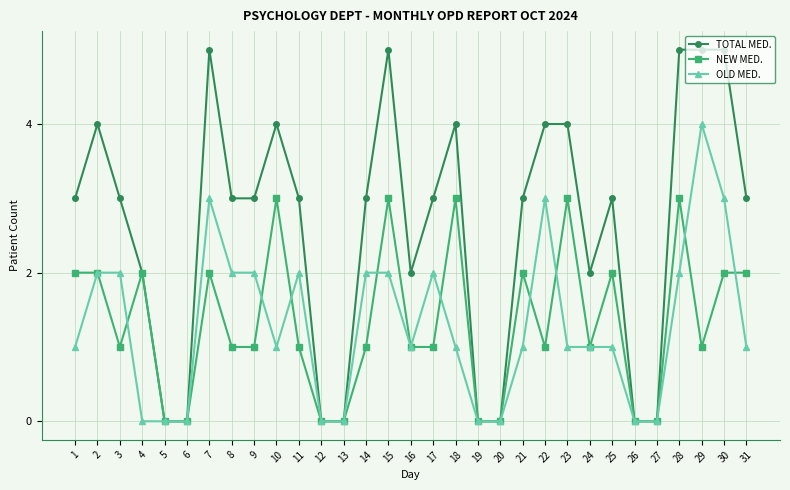

Reading left to right, transcribe all the data shown in this chart.

TOTAL MED.: 3	4	3	2	0	0	5	3	3	4	3	0	0	3	5	2	3	4	0	0	3	4	4	2	3	0	0	5	5	5	3
NEW MED.: 2	2	1	2	0	0	2	1	1	3	1	0	0	1	3	1	1	3	0	0	2	1	3	1	2	0	0	3	1	2	2
OLD MED.: 1	2	2	0	0	0	3	2	2	1	2	0	0	2	2	1	2	1	0	0	1	3	1	1	1	0	0	2	4	3	1